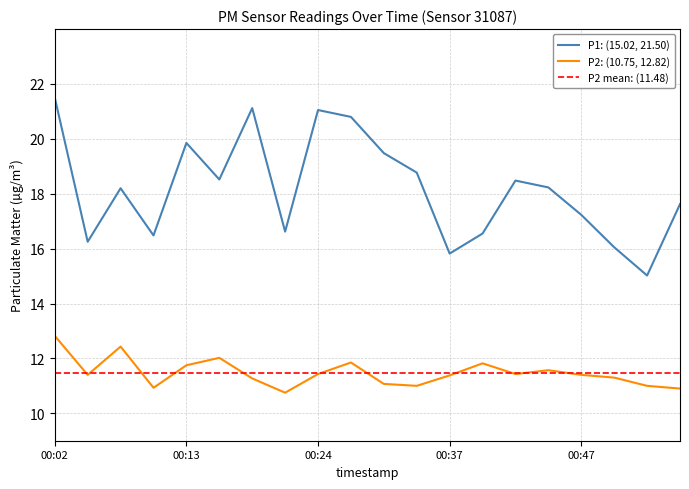

What is the difference between the maximum and minimum values in the P2 series?

2.1